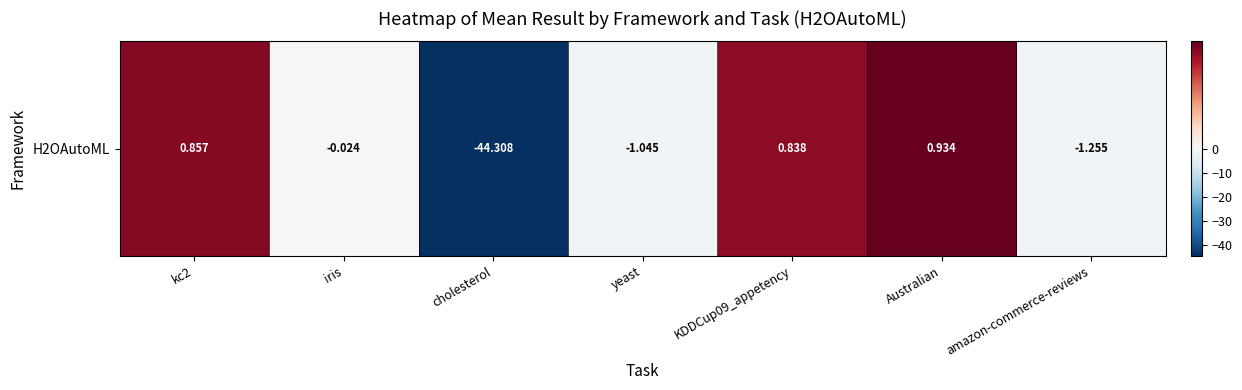

Which has a higher value, Australian or kc2?

Australian